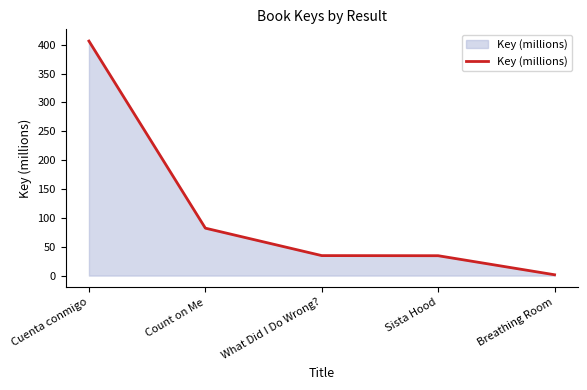

Which category has the lowest value across all series?

Breathing Room